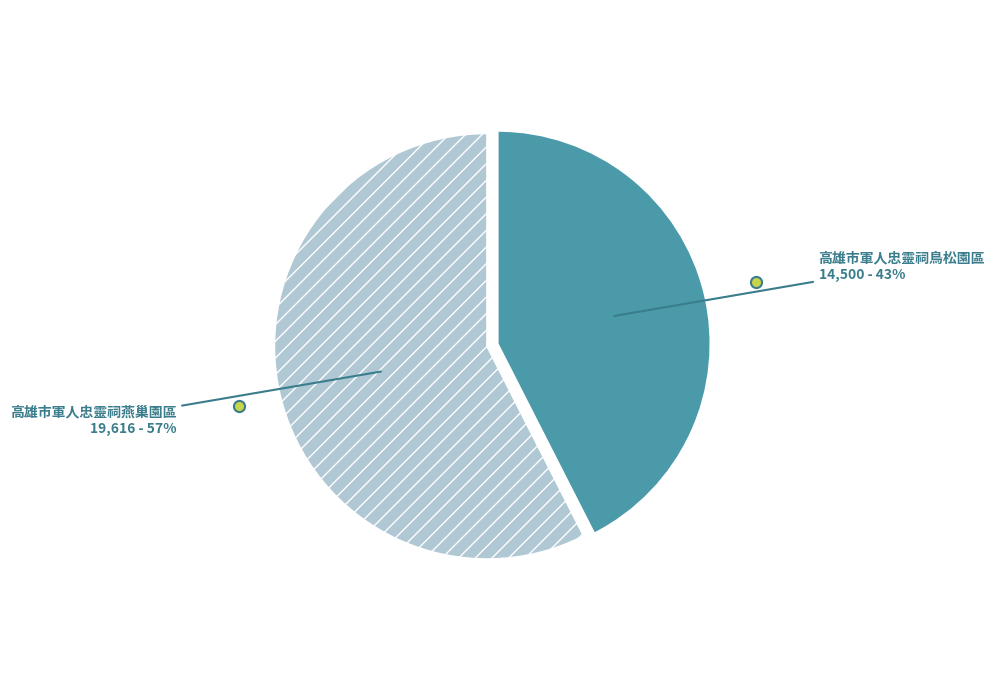

What is the largest slice in the pie chart?

高雄市軍人忠靈祠燕巢園區